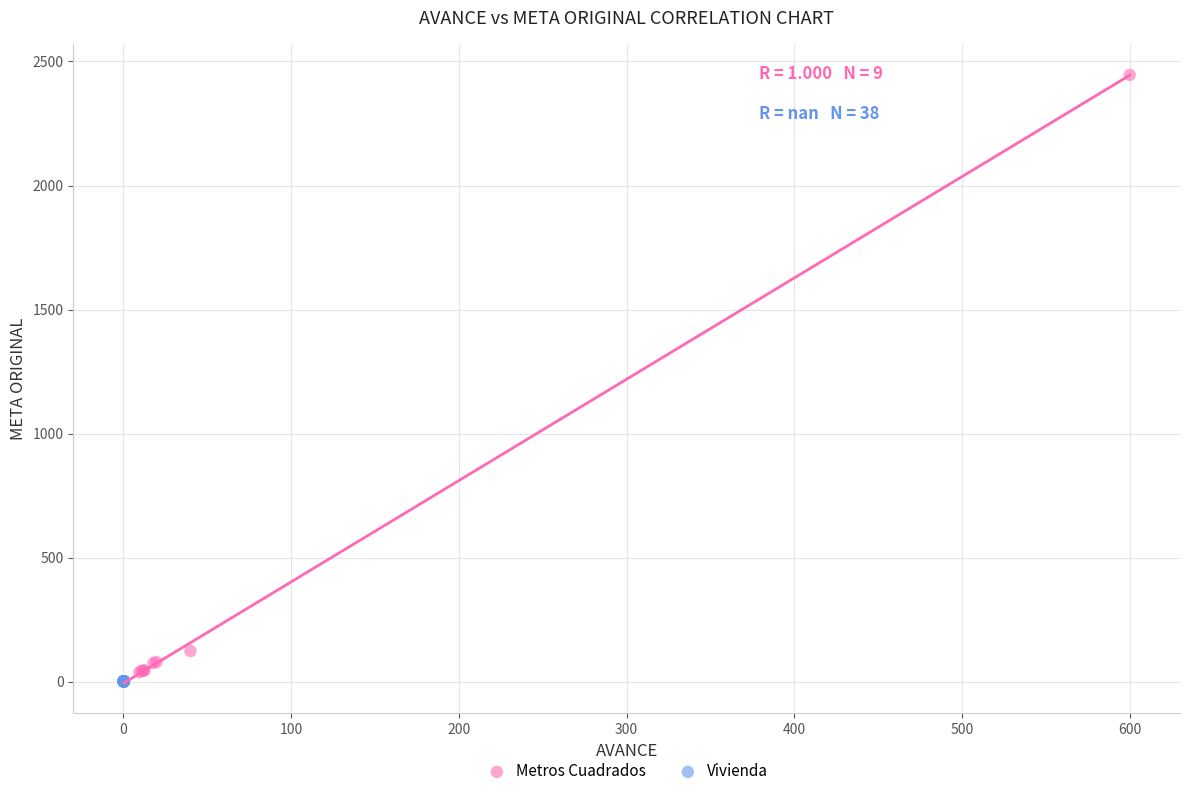

Which series contains the highest Y value?

Metros Cuadrados